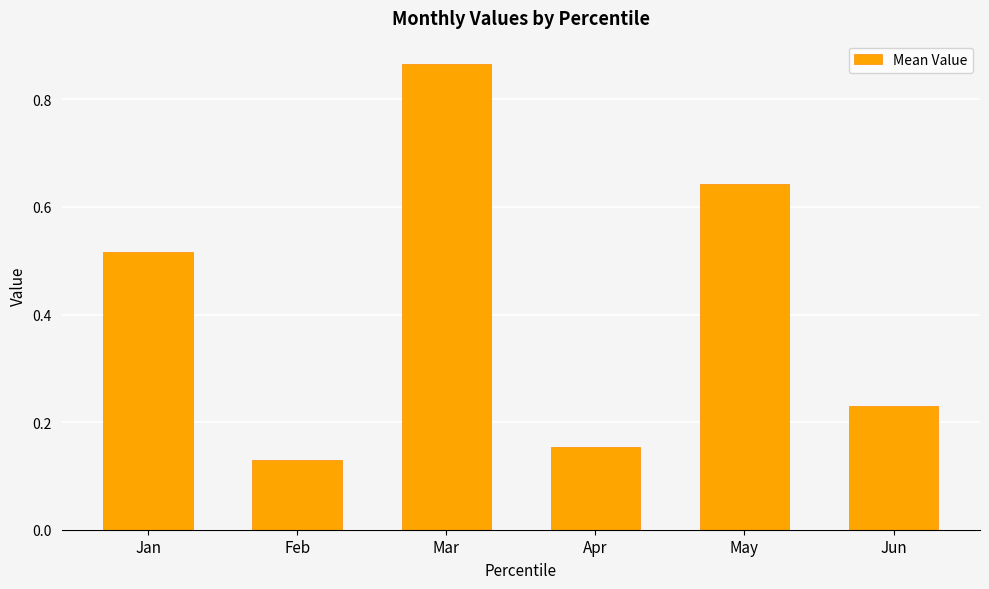

The chart shows a value of 0.2 at May. True or false?

False